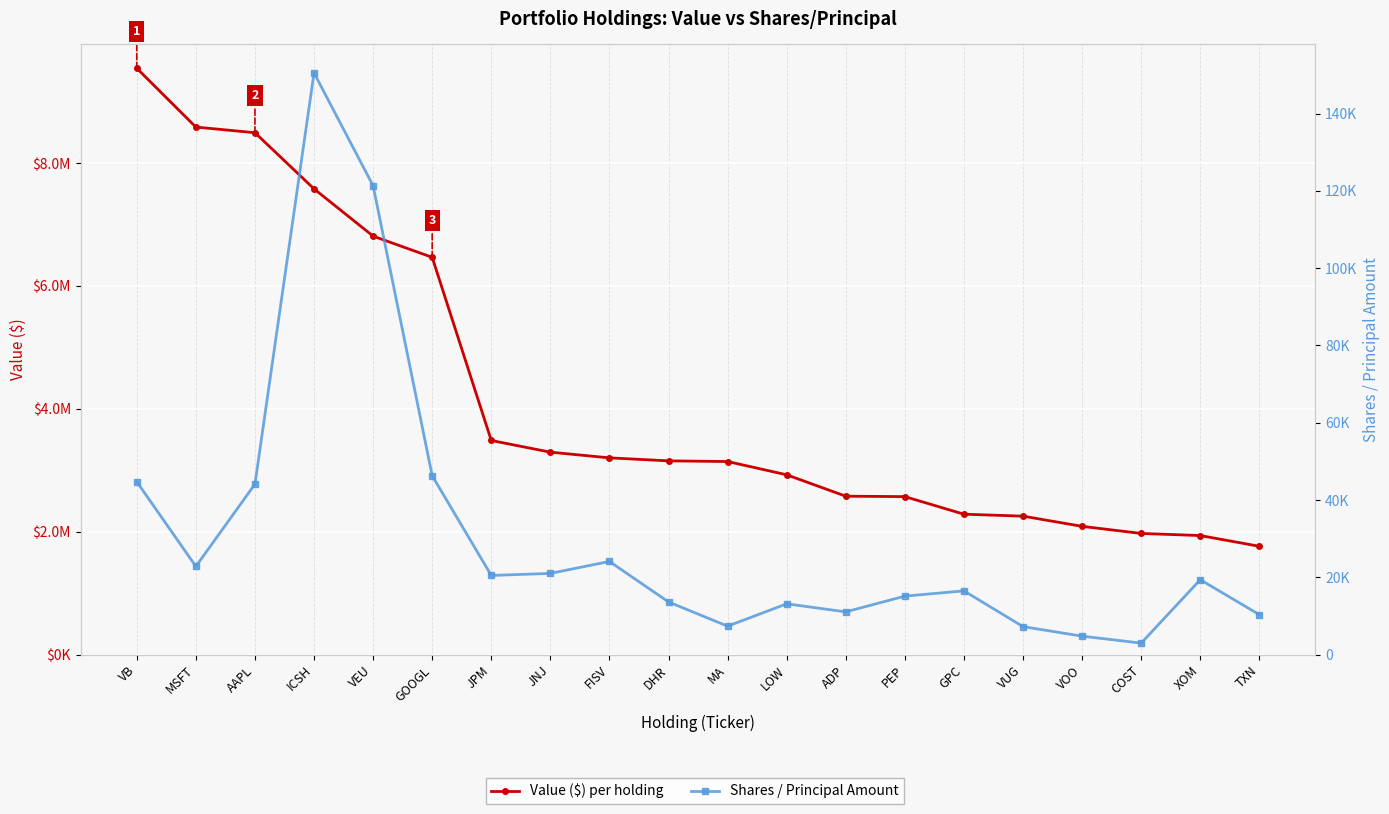

Where does the Shares / Principal Amount series first go above 19384?

VB